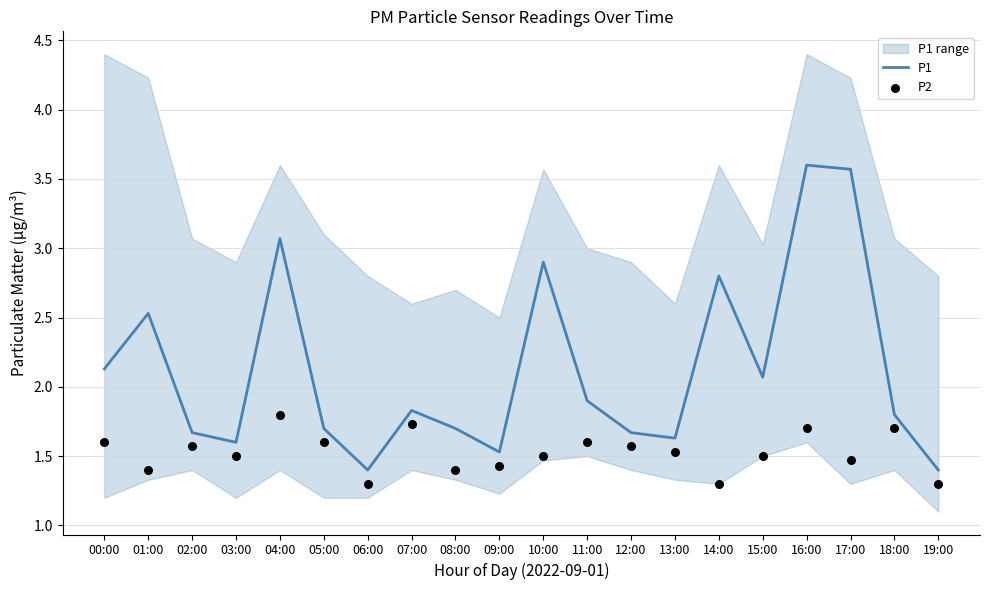

Which series has the largest Y range (max minus min)?

P1